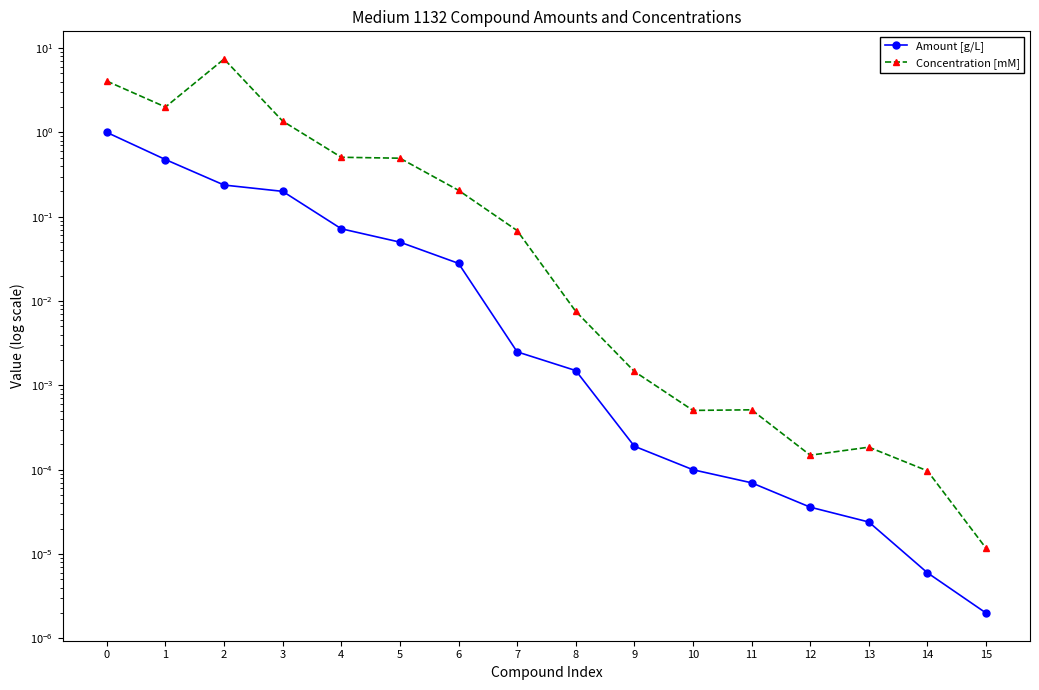

What is the highest value of the Amount [g/L] series?

1.0